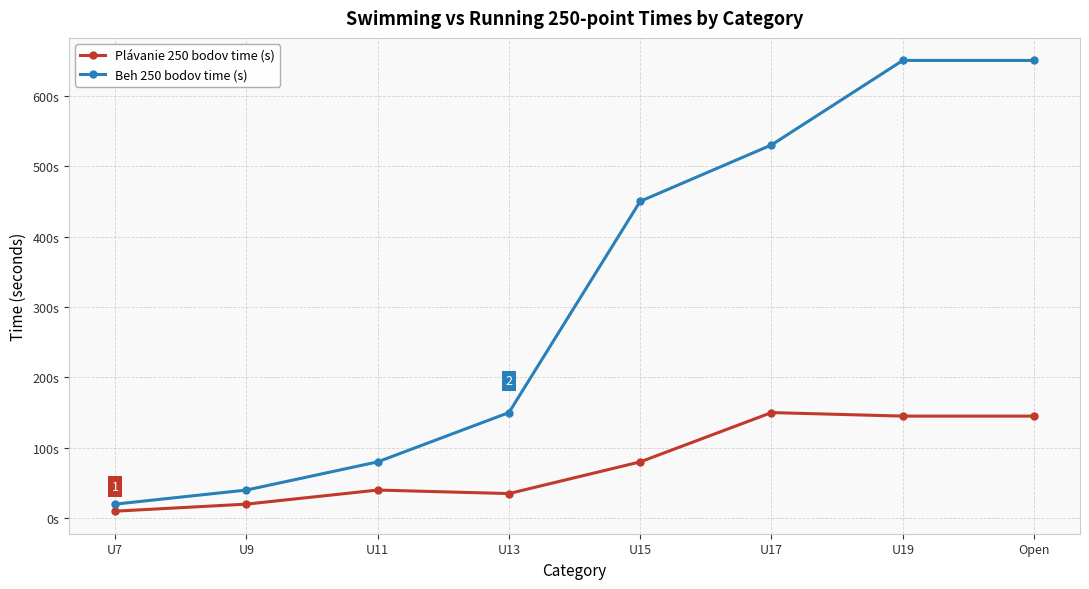

What is the label of the 1st point from the left?

U7